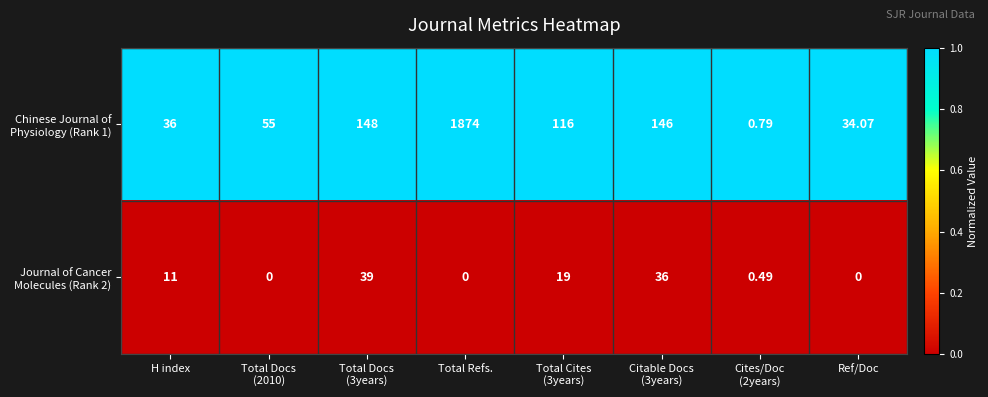

At which category is the sum across all series the highest?

Total Refs.